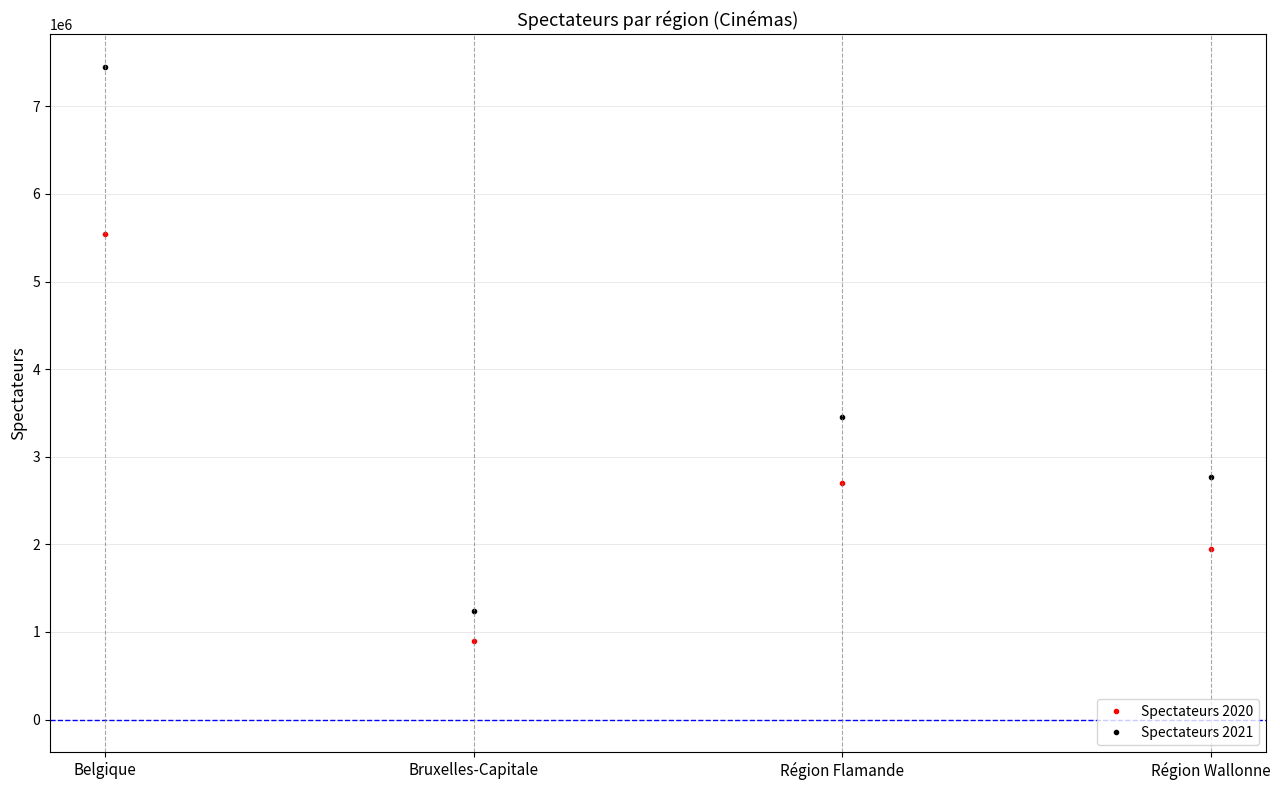

At which label does Spectateurs 2021 reach its minimum?

Bruxelles-Capitale